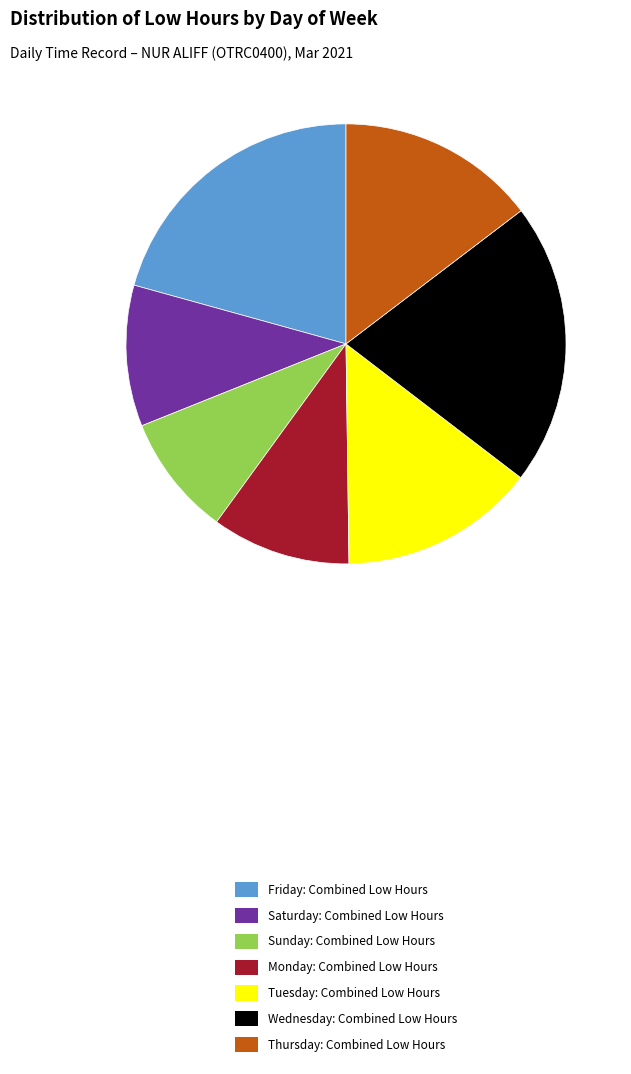

Which slice is the smallest?

Sunday: Combined Low Hours